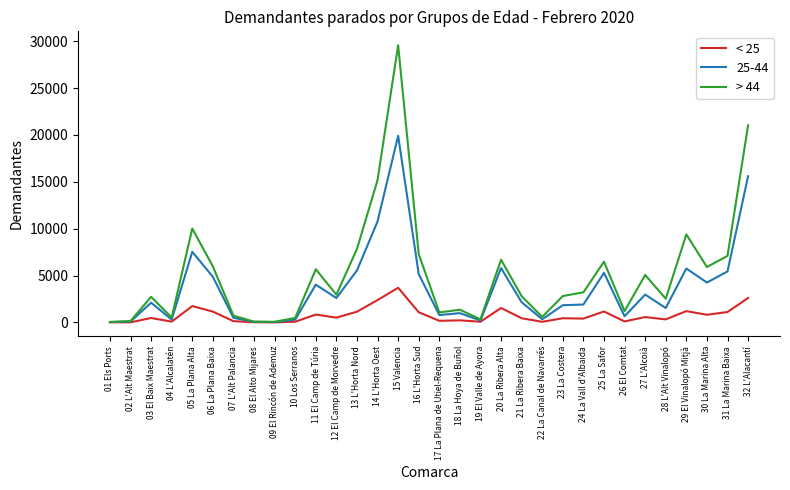

Which category has the highest value across all series?

15 Valencia